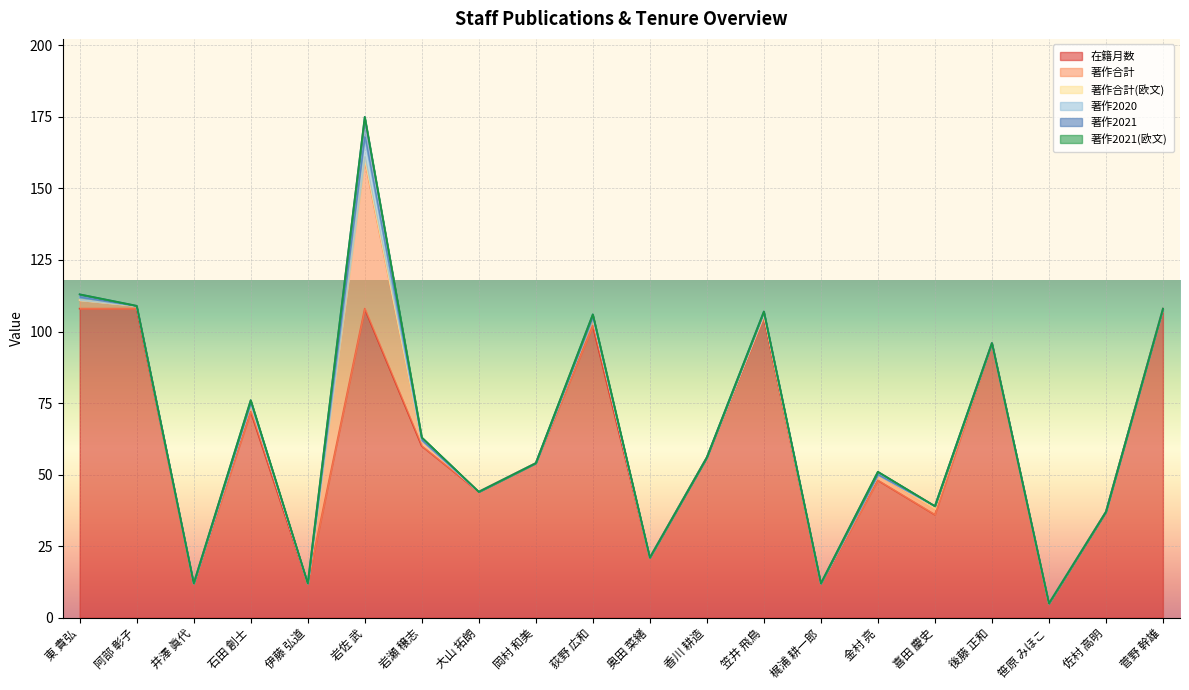

Is the value of 著作合計 at 喜田 慶史 greater than the value of 著作合計(欧文) at 伊藤 弘道?

Yes